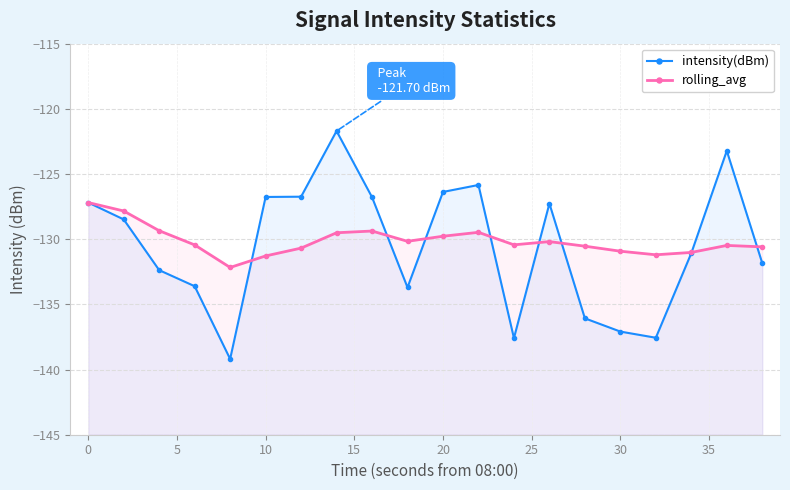

True or false: intensity(dBm) has a value of -46.4 at 35.

False